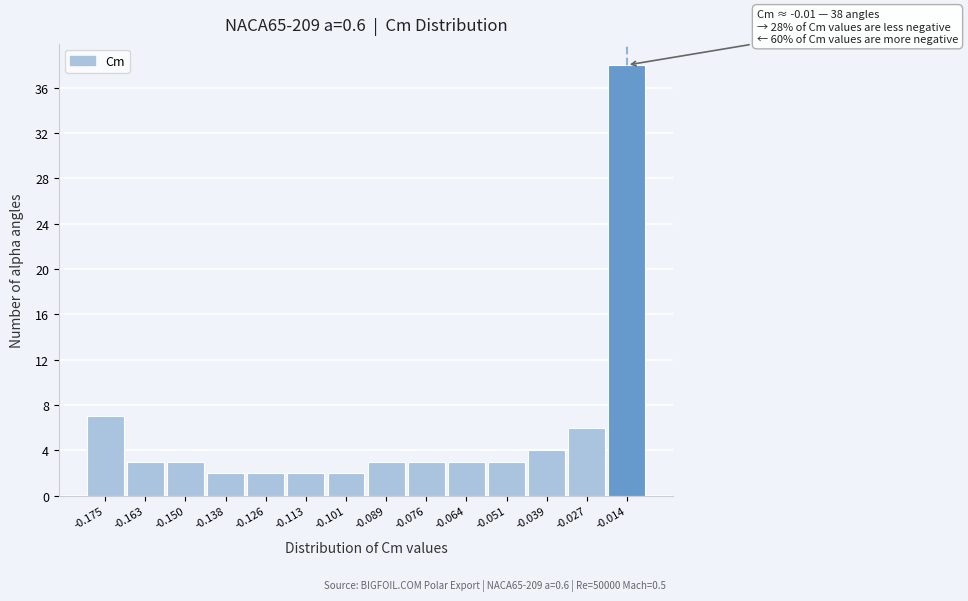

Reading left to right, transcribe all the data shown in this chart.

-0.175=7	-0.163=3	-0.150=3	-0.138=2	-0.126=2	-0.113=2	-0.101=2	-0.089=3	-0.076=3	-0.064=3	-0.051=3	-0.039=4	-0.027=6	-0.014=38